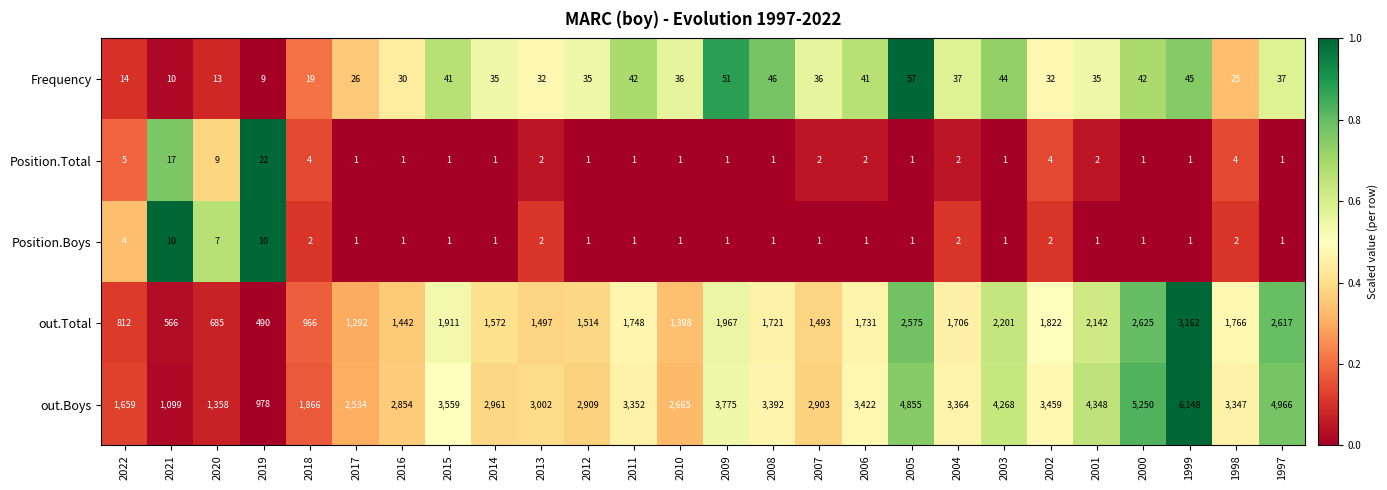

At which category is the sum across all series the highest?

1999